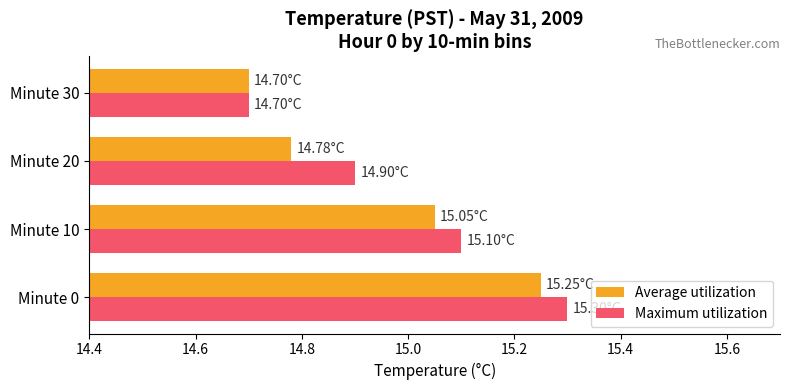

How many values in the Maximum utilization series exceed 15?

2